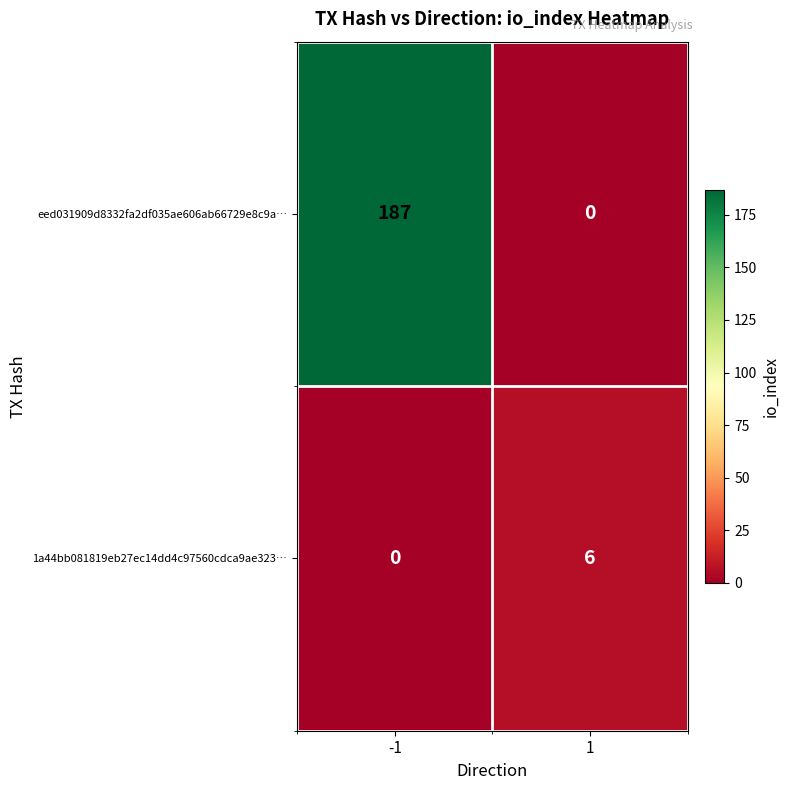

What is the total value across all series at -1?

187